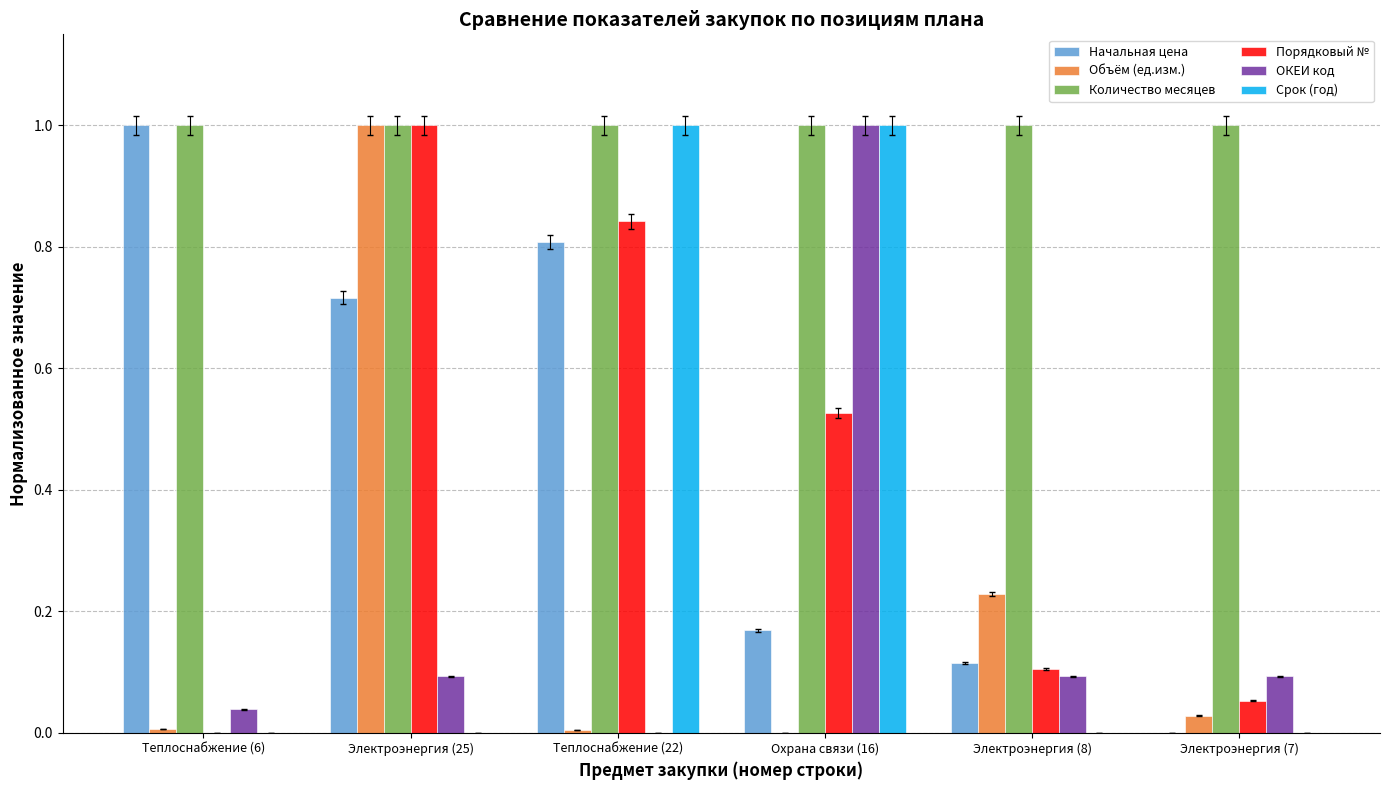

Is it true that Объём (ед.изм.) equals 1.8 at Электроэнергия (25)?

False